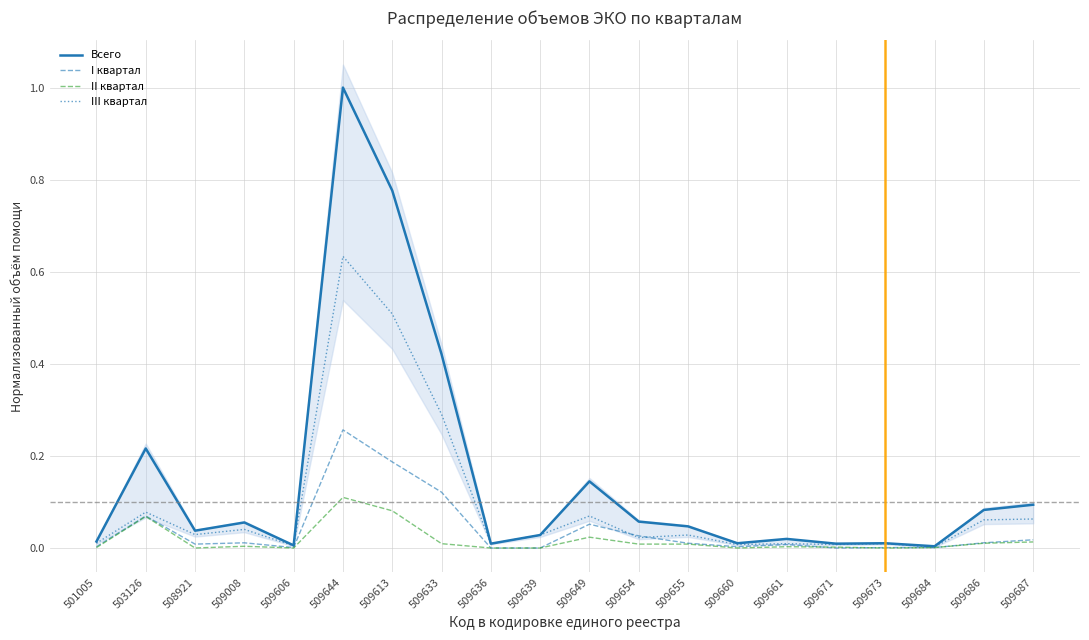

Is the value of II квартал at 509008 greater than the value of III квартал at 509673?

No